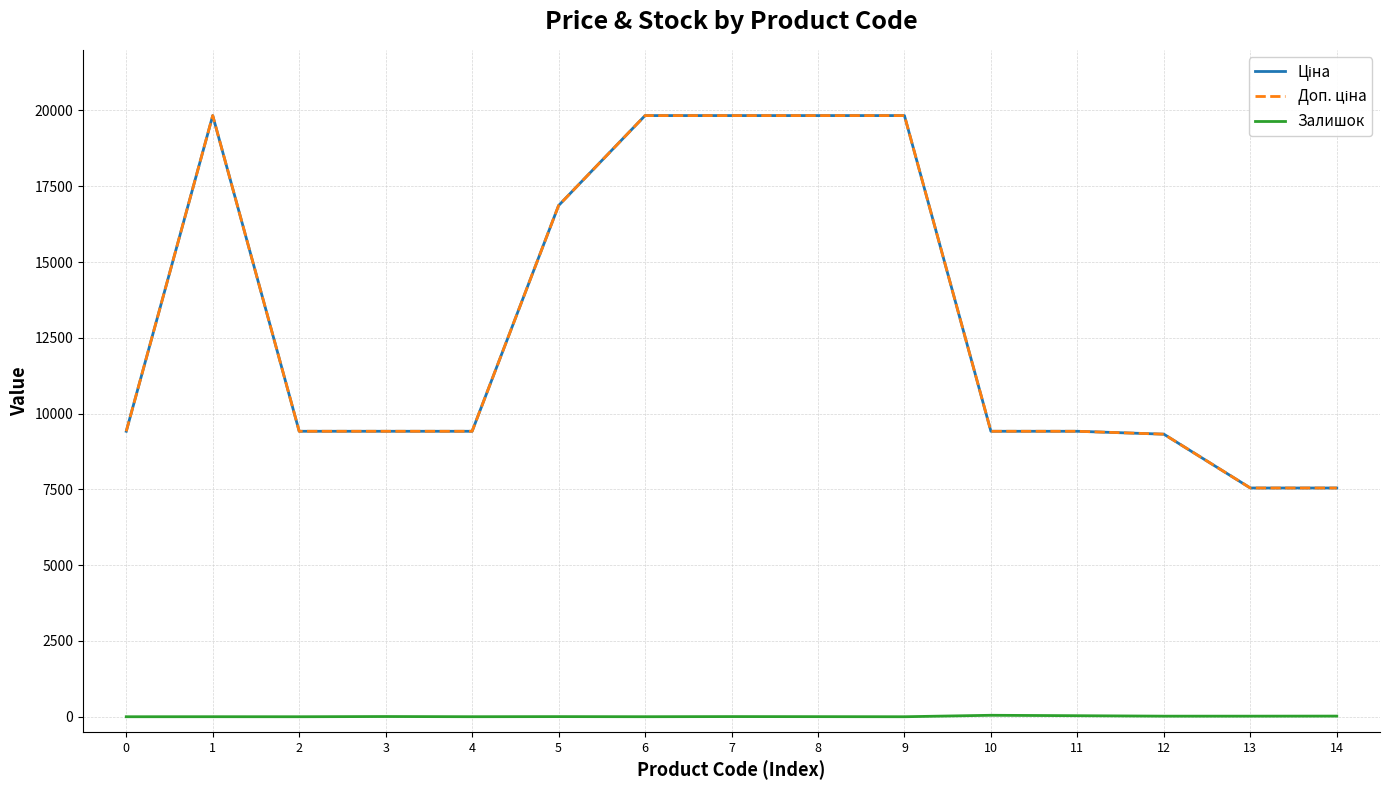

What is the value of the Доп. ціна point at the 6th from the left?

16863.2